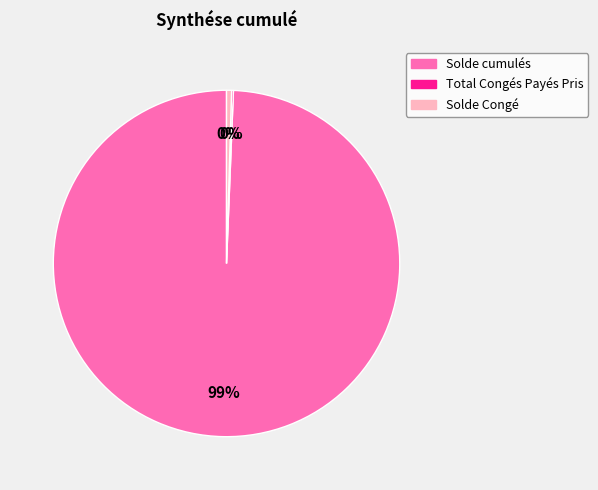

What is the largest slice in the pie chart?

Solde cumulés